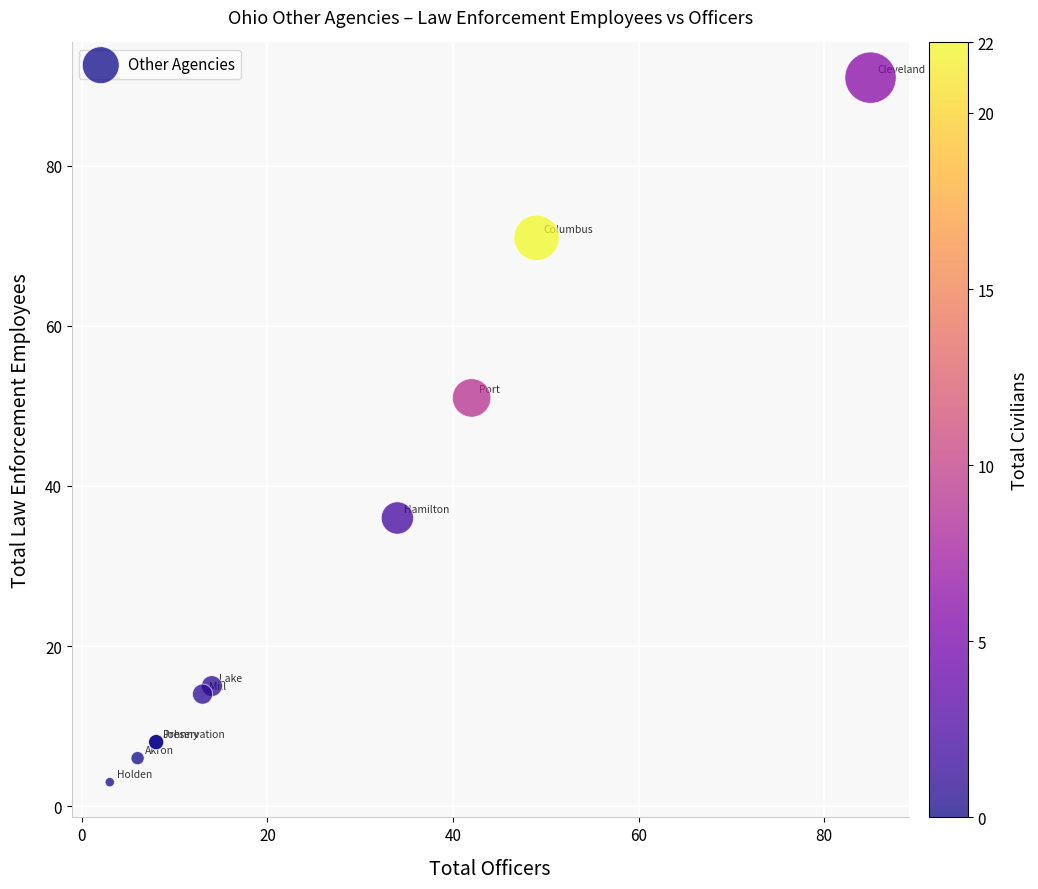

What Y value in the scatter plot is closest to 47?

51